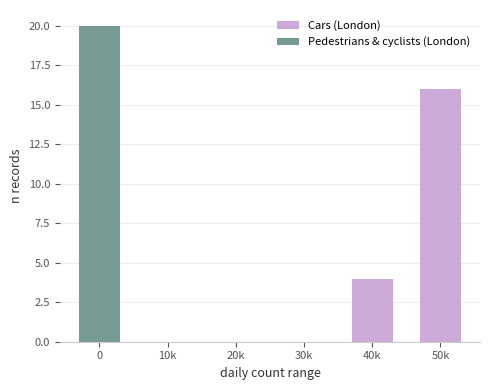

What is the label of the 4th bar from the left?

30k